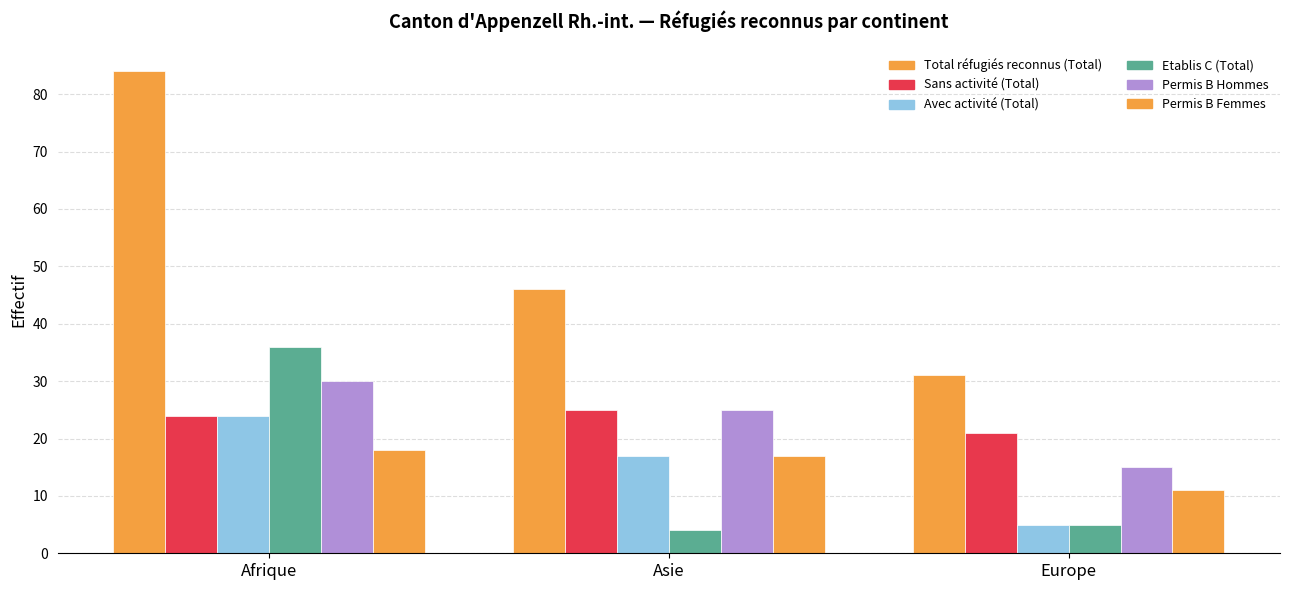

How many groups of bars are there?

3